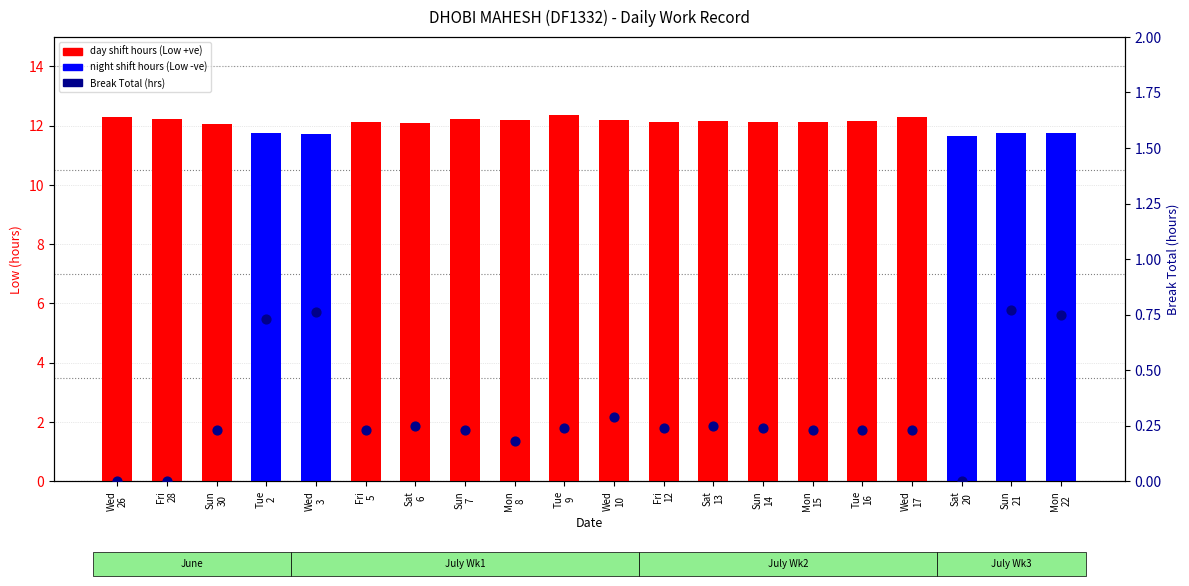

Is the value of Low / Night shift hours at Sat
20 greater than the value of Break Total (hrs) at Sun
7?

Yes